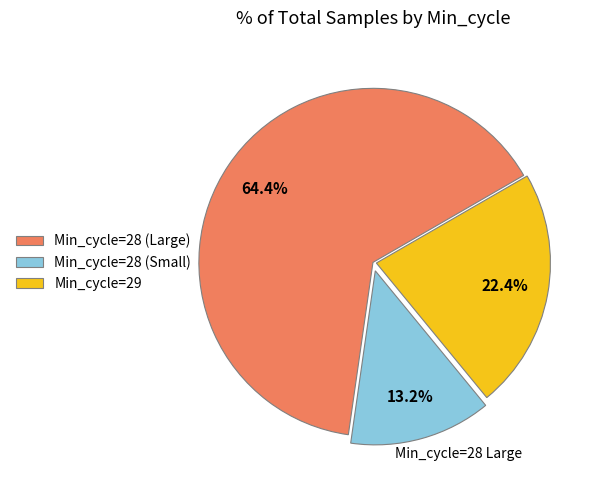

What percentage do Min_cycle=28 (Large) and Min_cycle=29 together represent?

86.8%